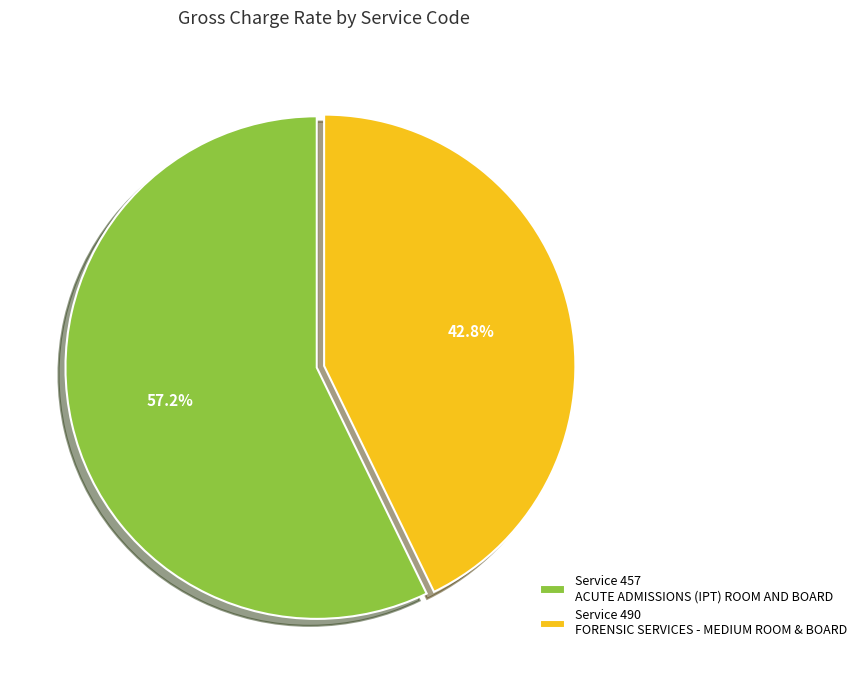

Which slice is the largest?

Service 457 ACUTE ADMISSIONS (IPT) ROOM AND BOARD